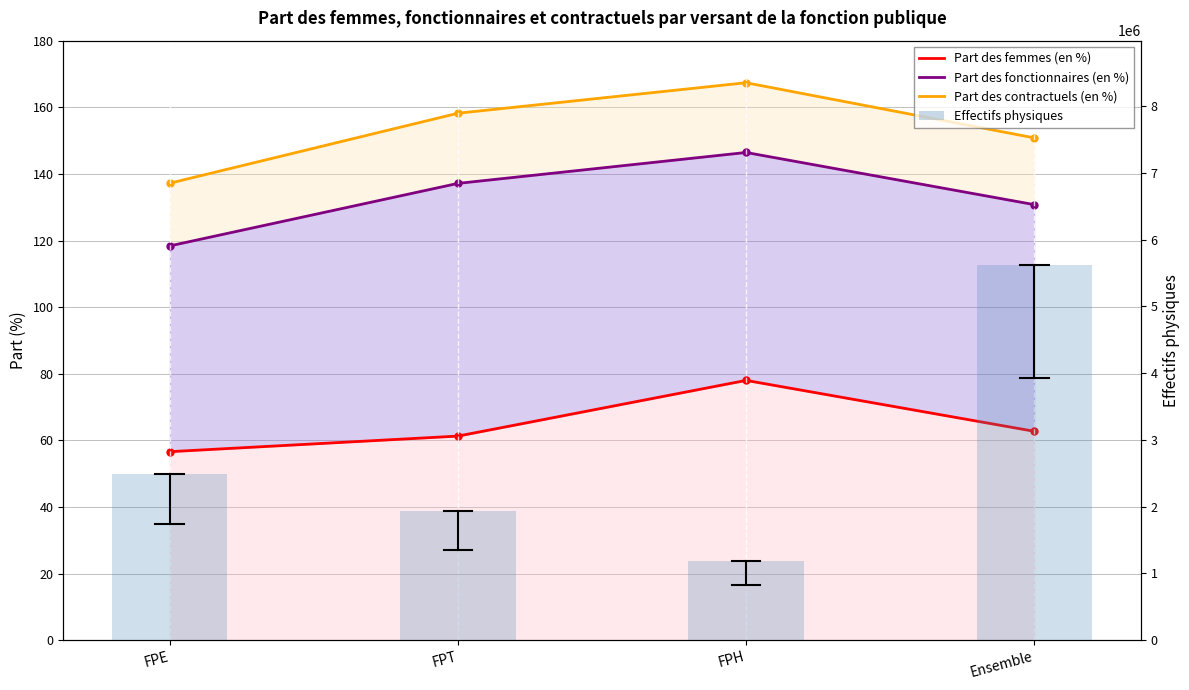

What is the label of the 1st bar from the left?

FPE